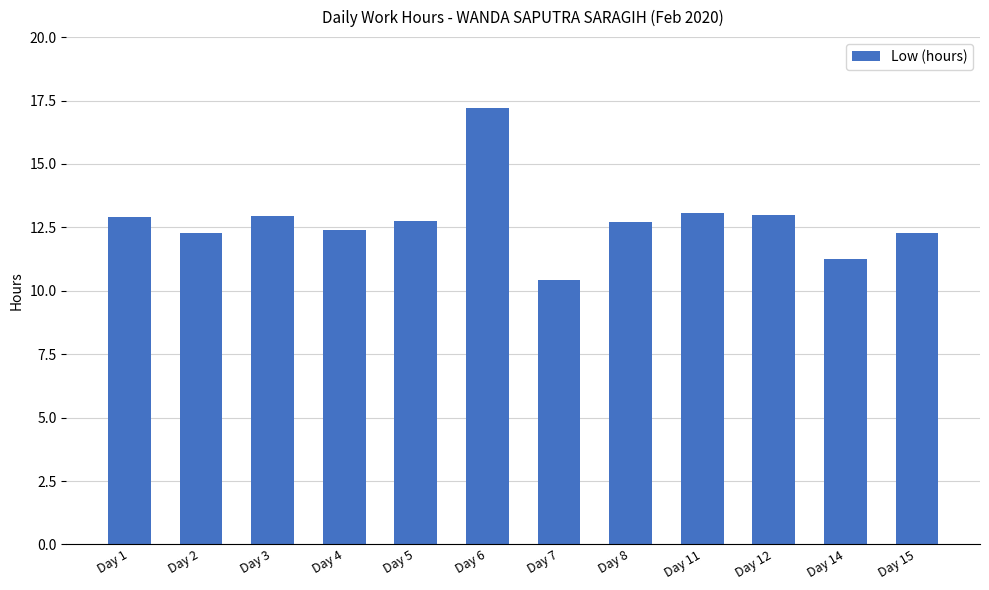

What value does the data have at Day 2?

12.3